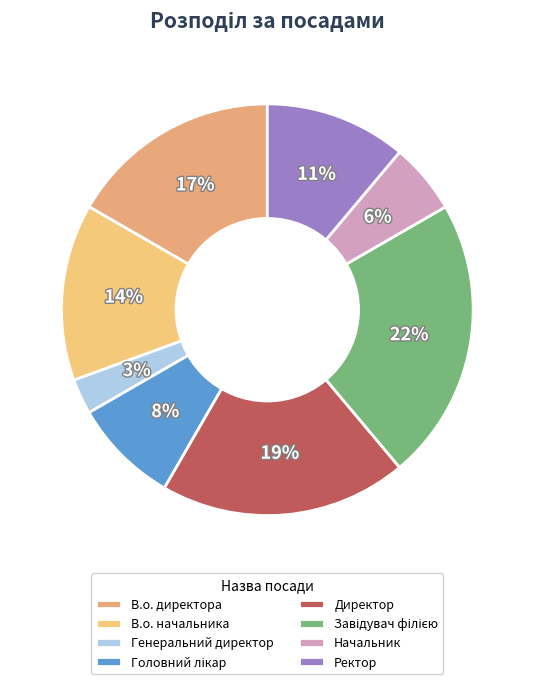

True or false: Директор accounts for 7% of the total.

False